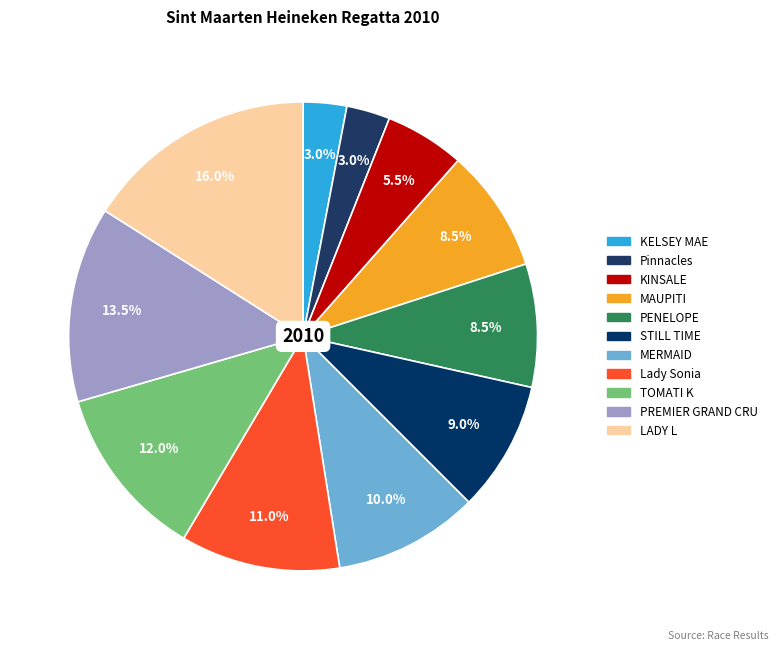

Is it true that STILL TIME is 16% of the pie?

False